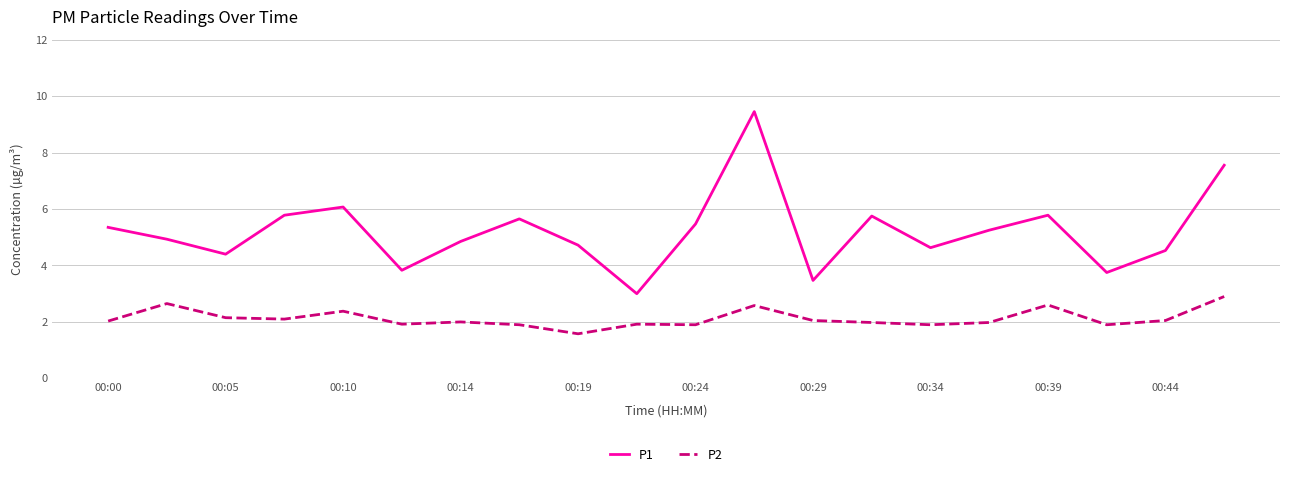

At how many categories does at least one series exceed 4?

16